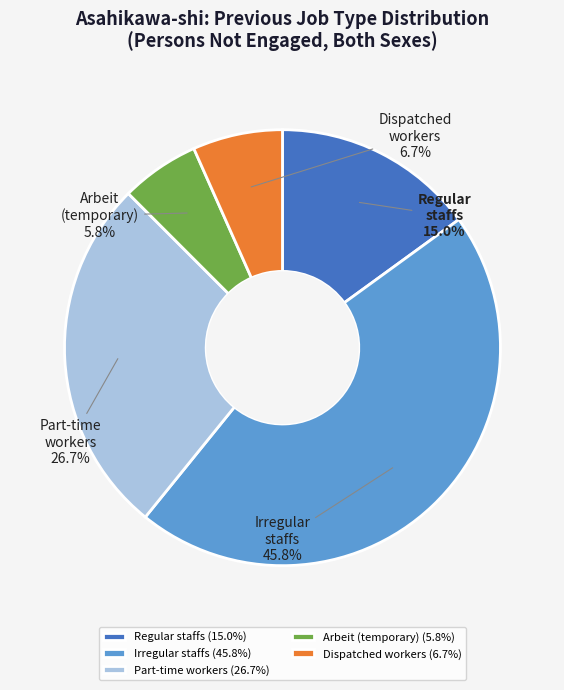

Does any single category account for the majority?

No